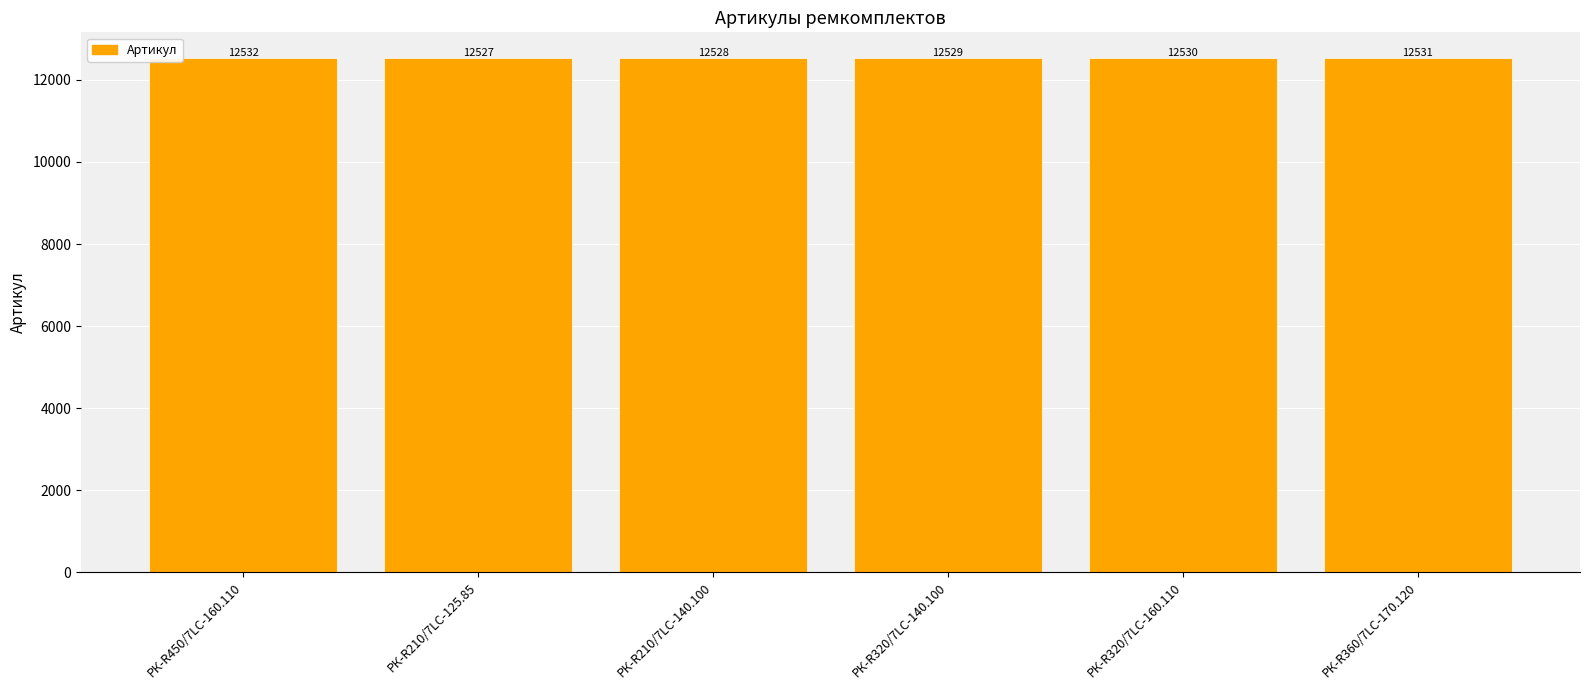

Which category has the lowest value across all series?

РК-R210/7LC-125.85